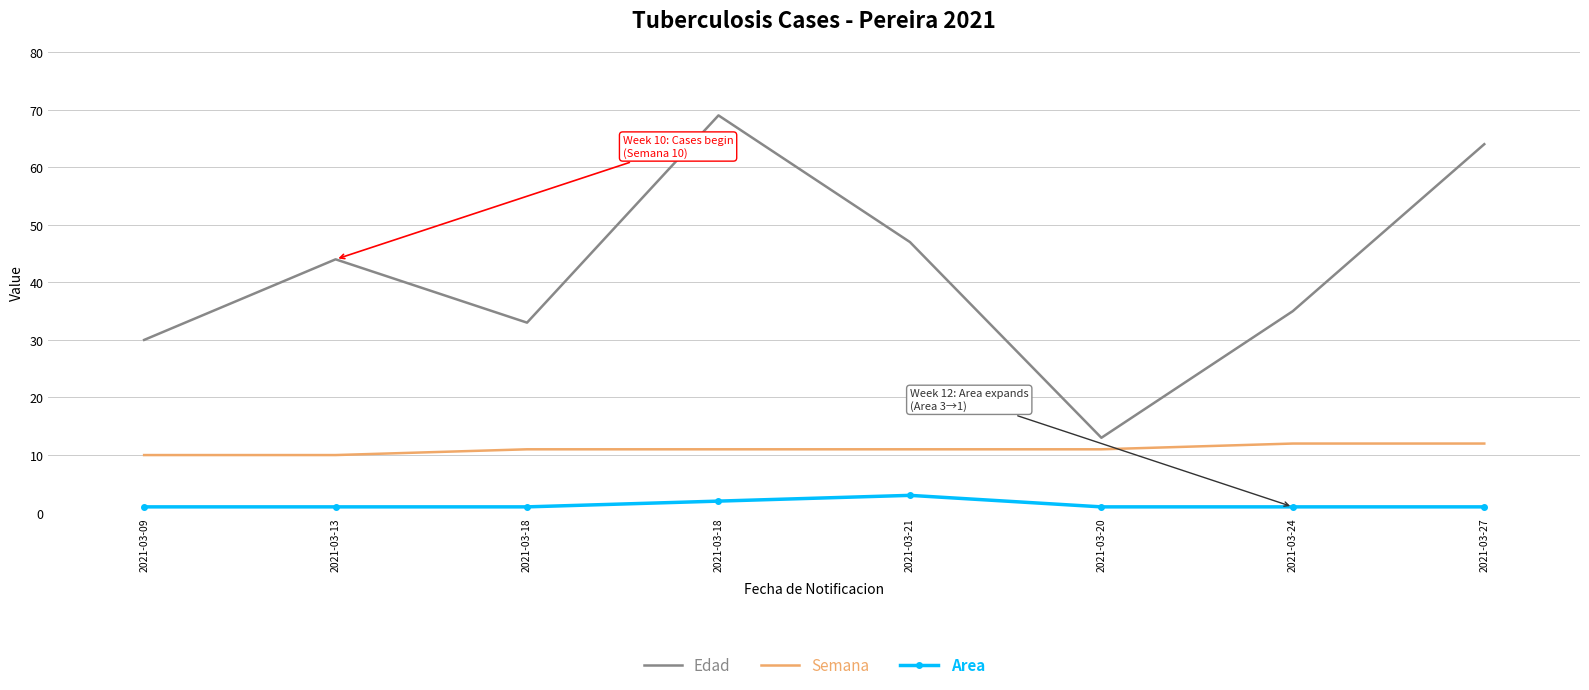

What is the sum of the Edad values at 2021-03-09 and 2021-03-18?

63